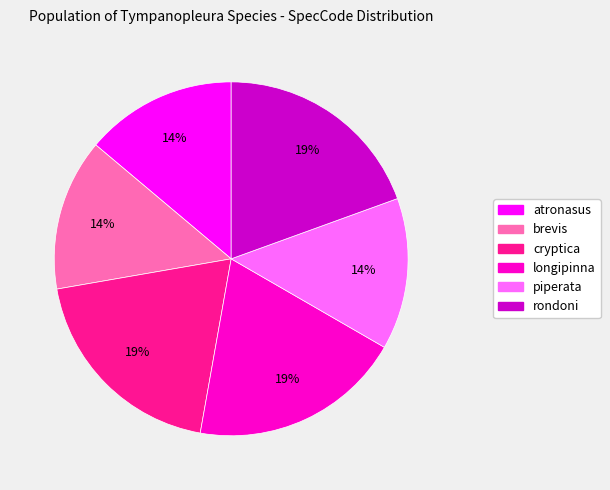

Count the number of slices in the pie.

6